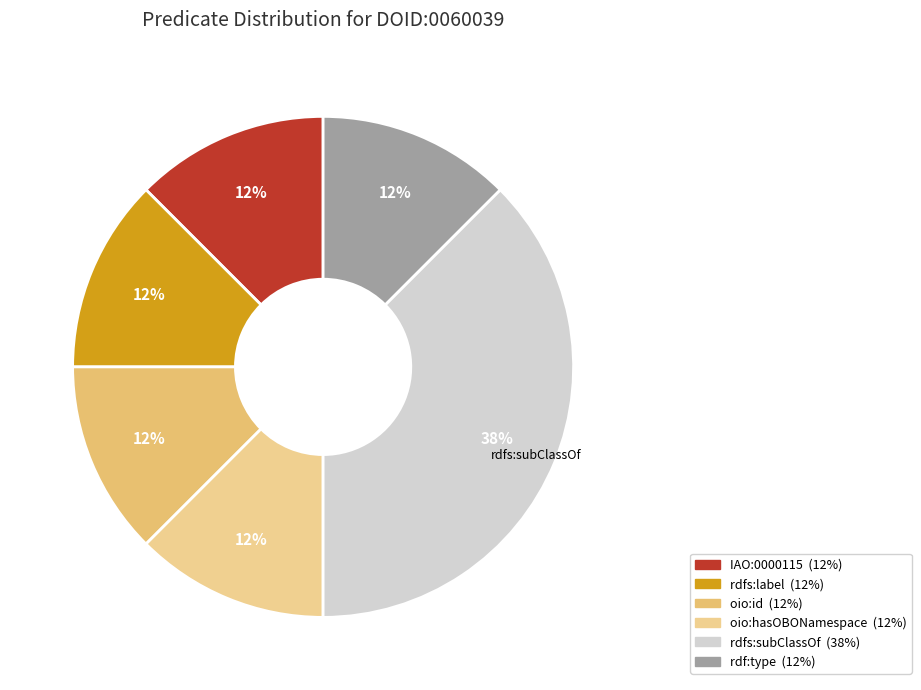

Which slice is the largest?

rdfs:subClassOf